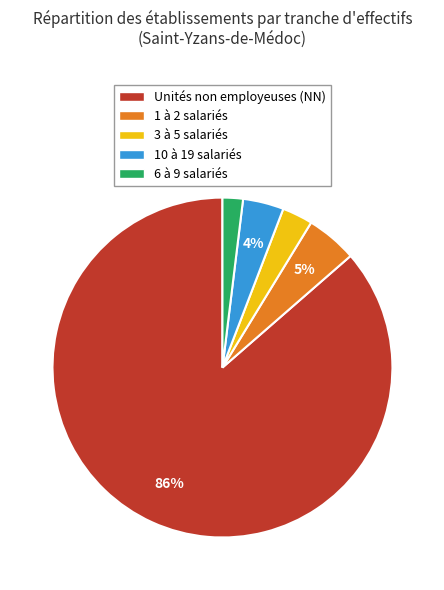

To the nearest percent, what is the average slice percentage?

20%